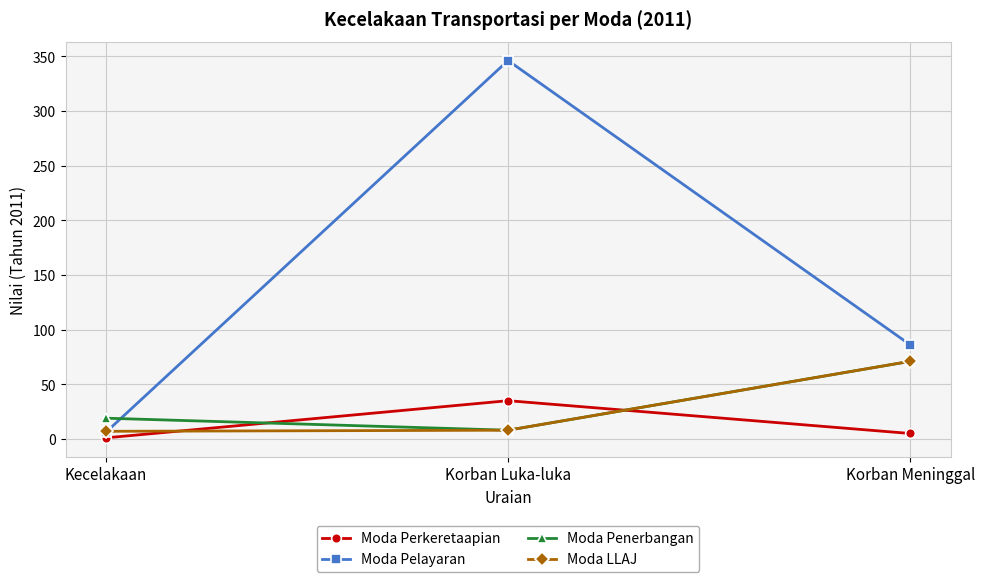

What is the label of the 1st point from the left?

Kecelakaan